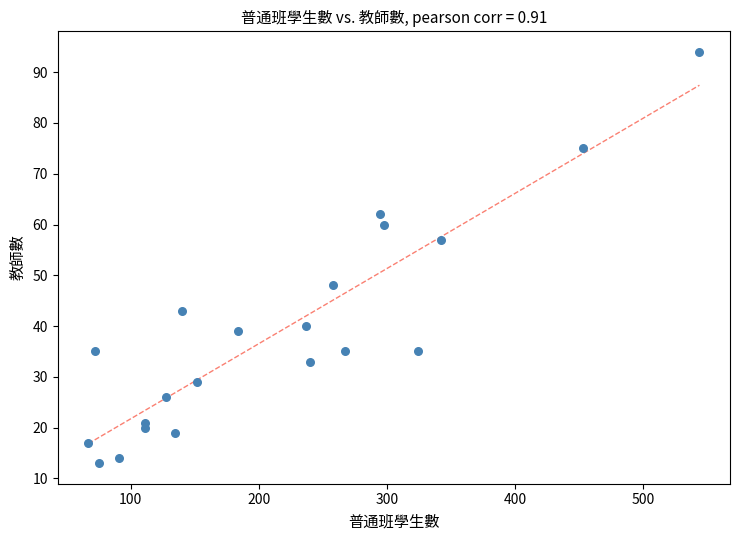

What Y value in the scatter plot is closest to 53?

57